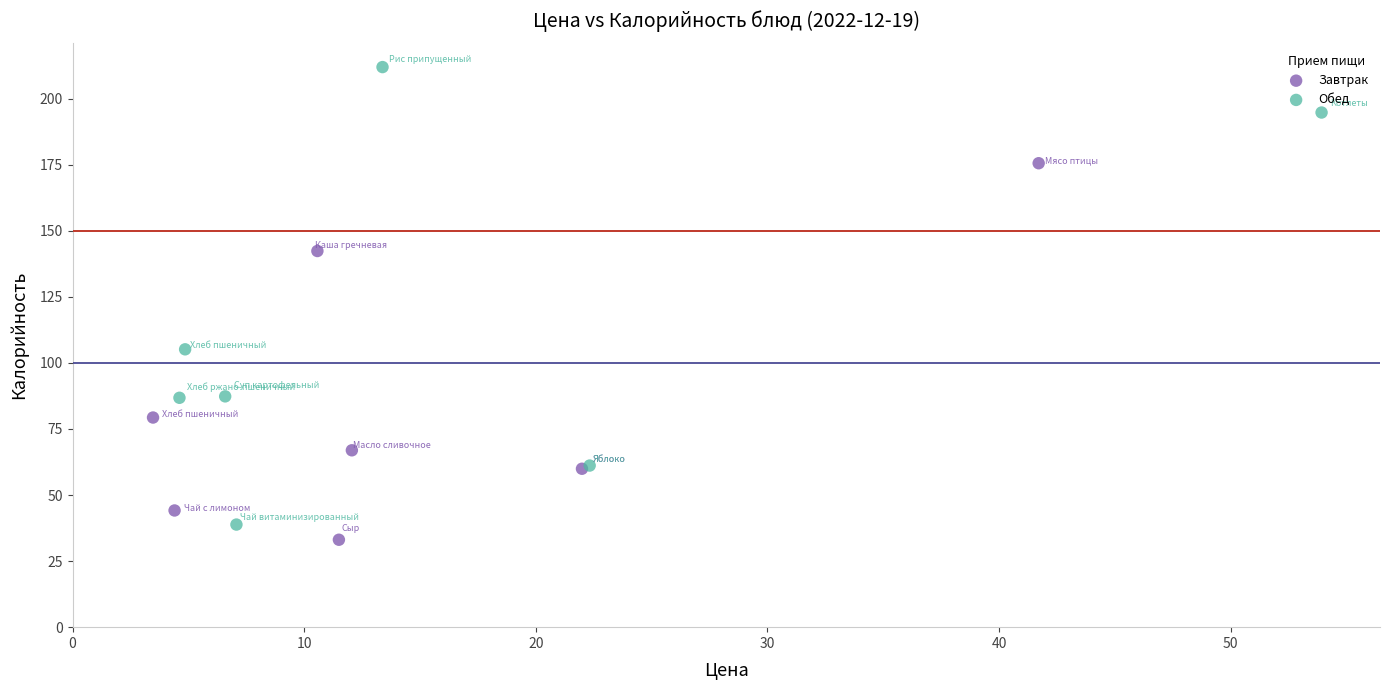

What are all the series names shown in the legend?

Завтрак, Обед